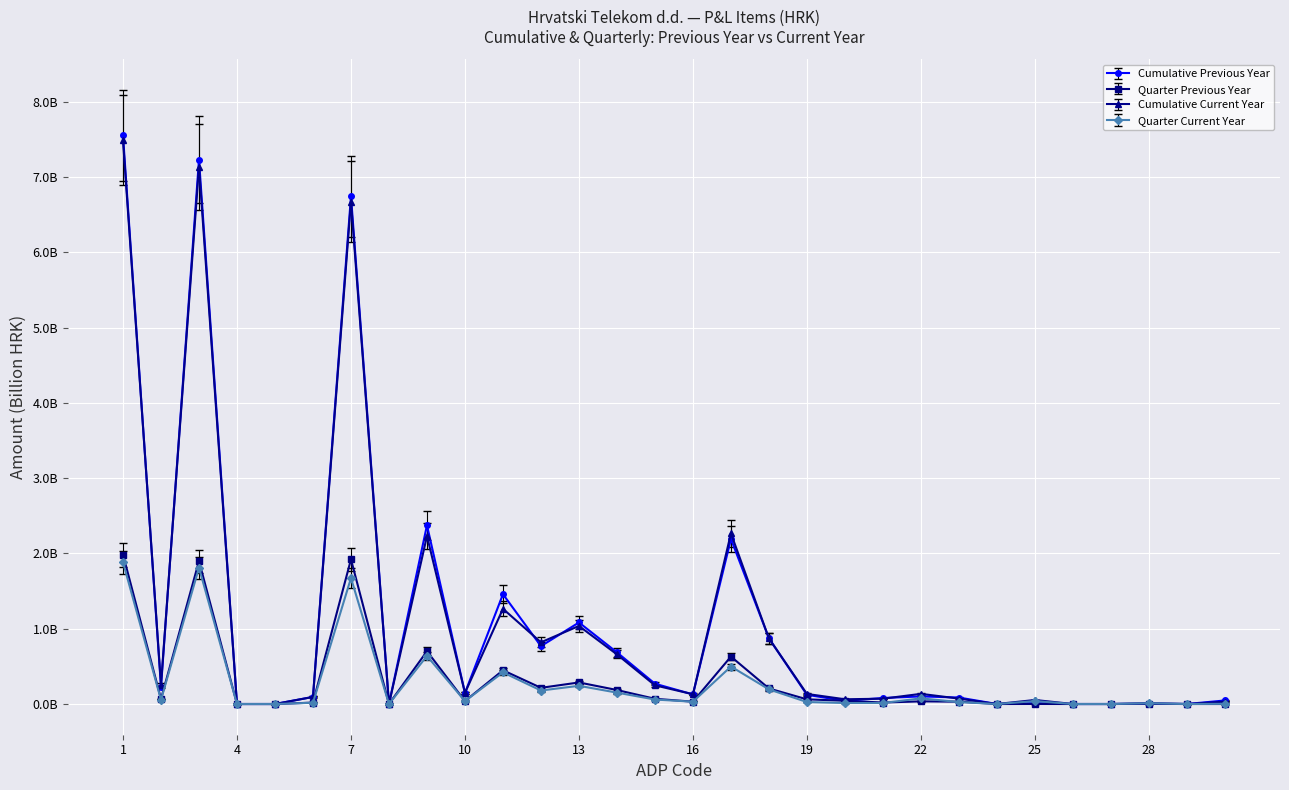

What is the difference between the maximum and minimum values in the Cumulative Current Year series?

7.5